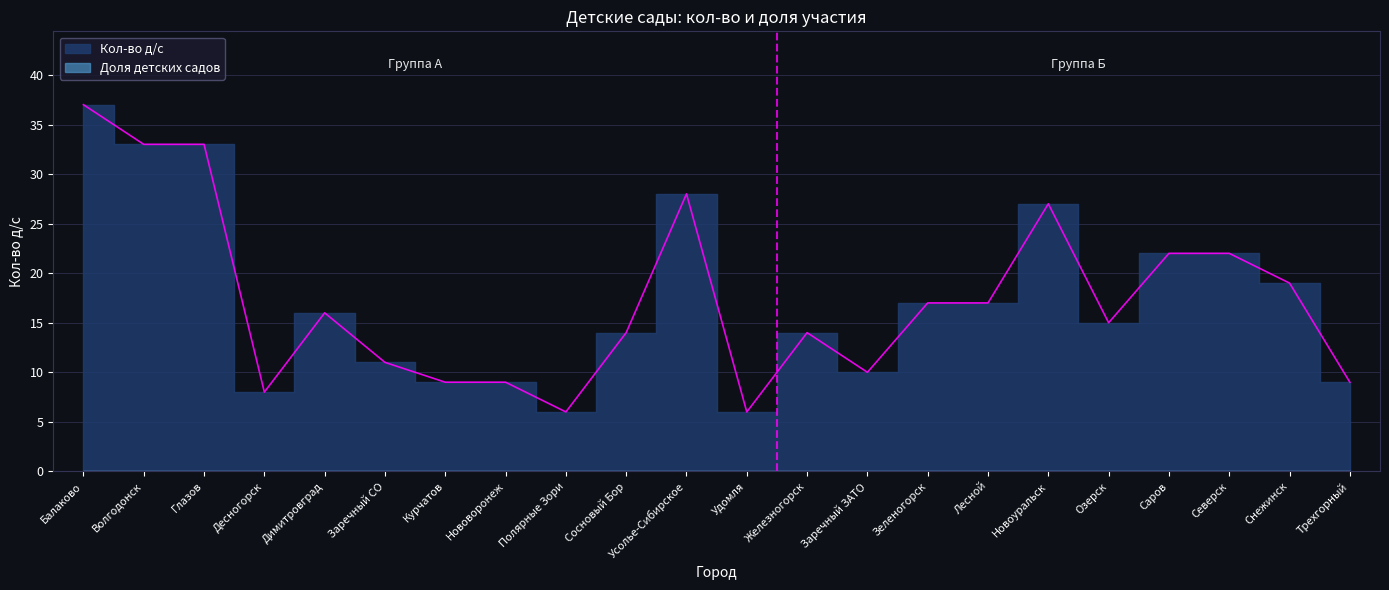

What is the approximate value at Заречный ЗАТО, to the nearest 5?

10